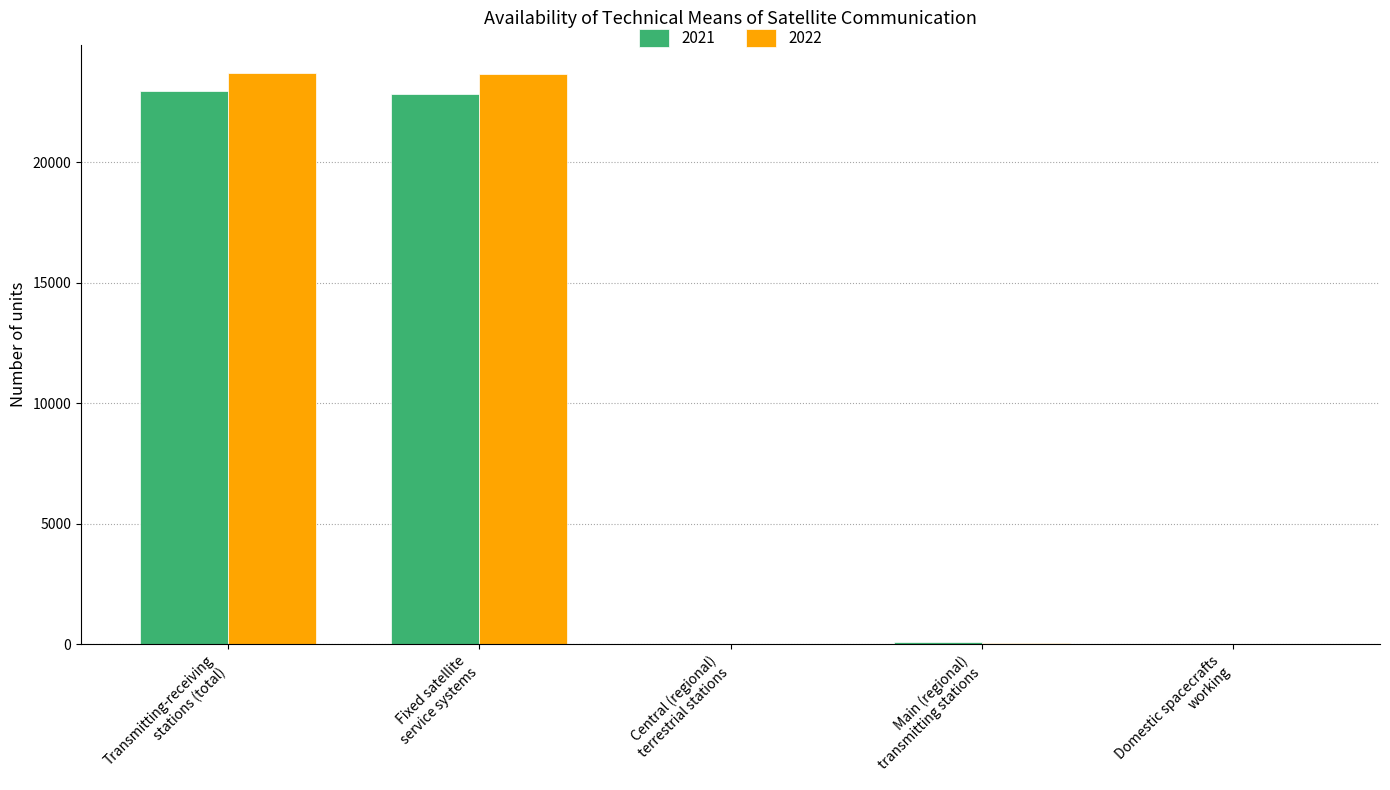

What is the maximum value for 2021?

22951